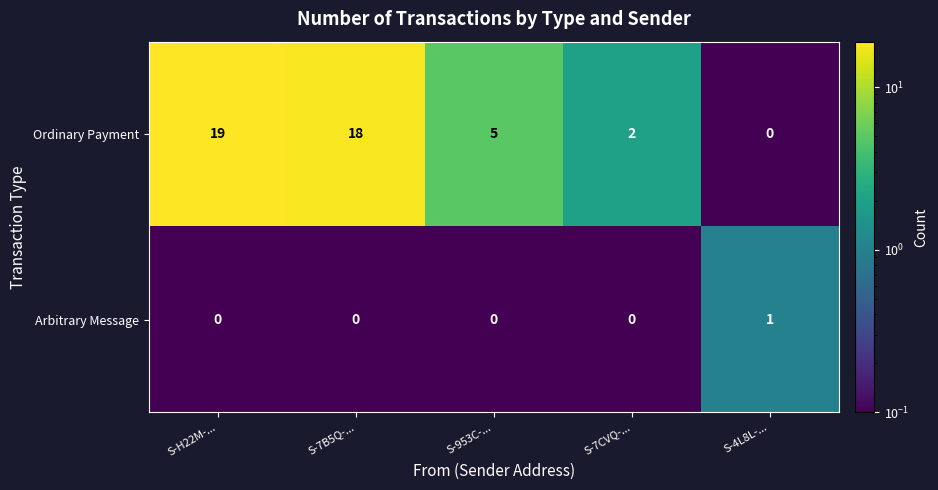

Rank the series by their average value, from highest to lowest.

Ordinary Payment, Arbitrary Message